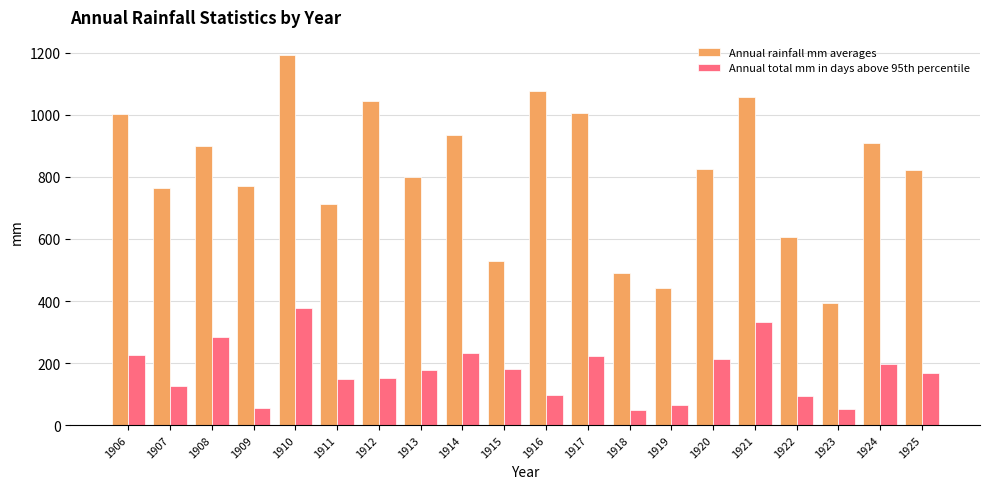

Which series has the largest total across all categories?

Annual rainfall mm averages